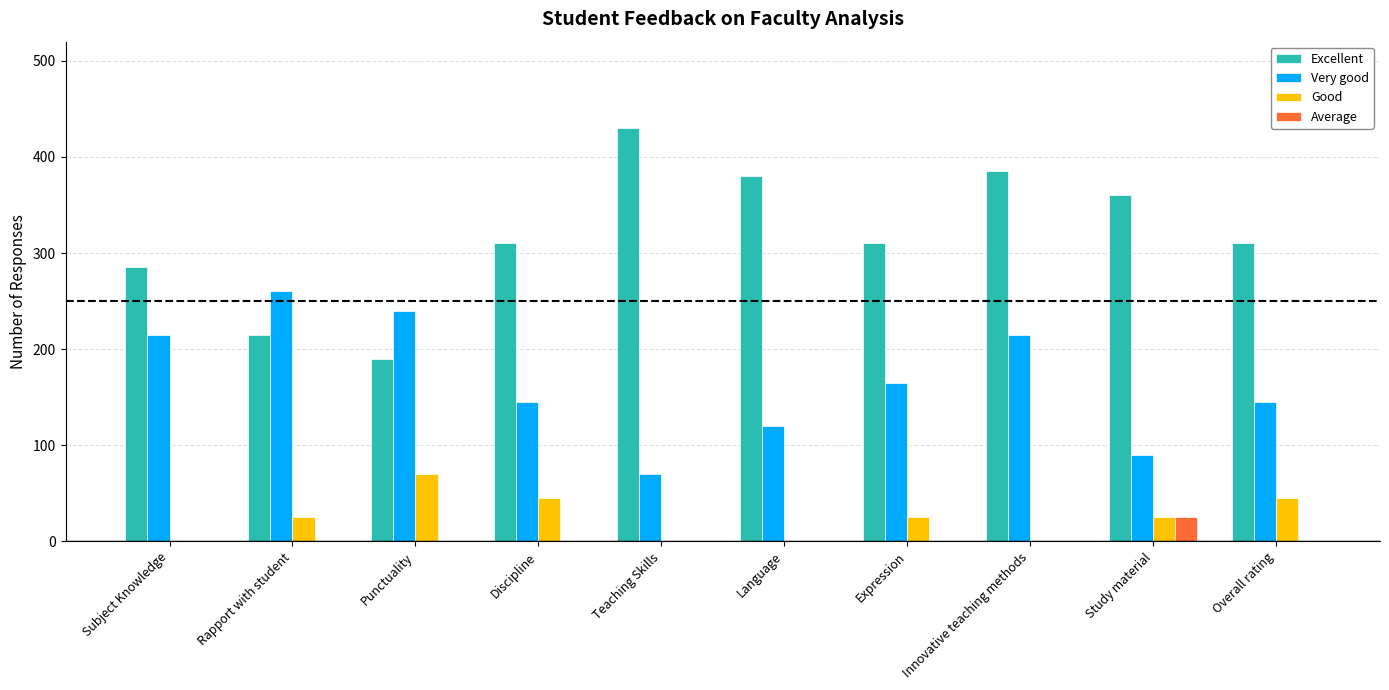

How many data points does each series have?

10